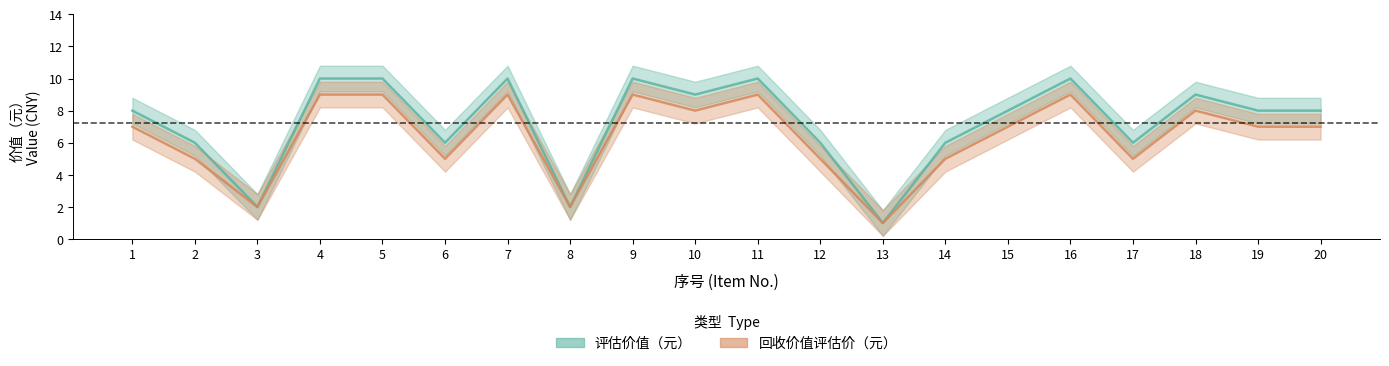

List the labels in order of 评估价值（元） value, largest first.

4, 5, 7, 9, 11, 16, 10, 18, 1, 15, 19, 20, 2, 6, 12, 14, 17, 3, 8, 13